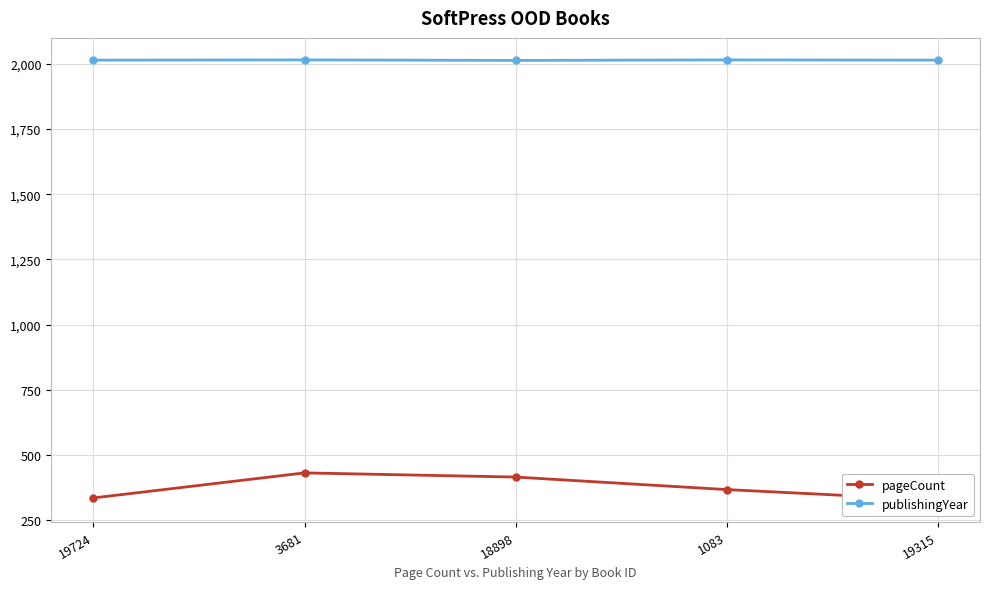

Reading left to right, extract all data points from this chart.

pageCount: 19724=336	3681=432	18898=416	1083=368	19315=328
publishingYear: 19724=2014	3681=2015	18898=2013	1083=2015	19315=2014